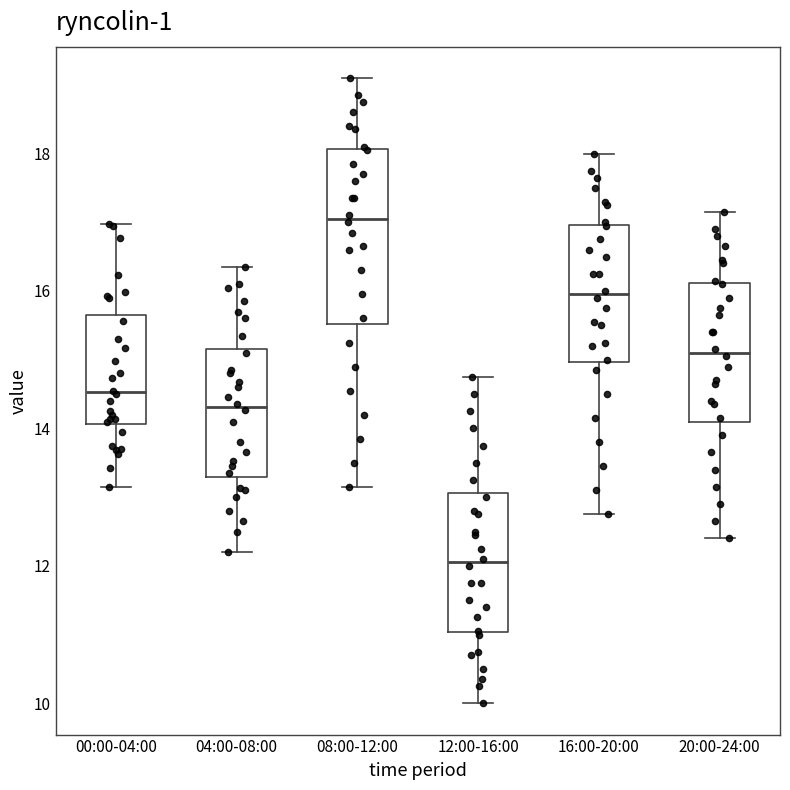

Reading left to right, transcribe this box plot: for each box, give where its median line is, the range the box spans, and where its two whiskers end, as read against the y-axis. The values are not printed on the chart, so give them approximately, as read against the axis.

00:00-04:00: median 14.6, box 14.0 to 15.6, whiskers 13.2 to 17.0
04:00-08:00: median 14.4, box 13.2 to 15.2, whiskers 12.2 to 16.4
08:00-12:00: median 17.0, box 15.6 to 18.0, whiskers 13.2 to 19.2
12:00-16:00: median 12.0, box 11.0 to 13.0, whiskers 10.0 to 14.8
16:00-20:00: median 16.0, box 15.0 to 17.0, whiskers 12.8 to 18.0
20:00-24:00: median 15.2, box 14.0 to 16.2, whiskers 12.4 to 17.2